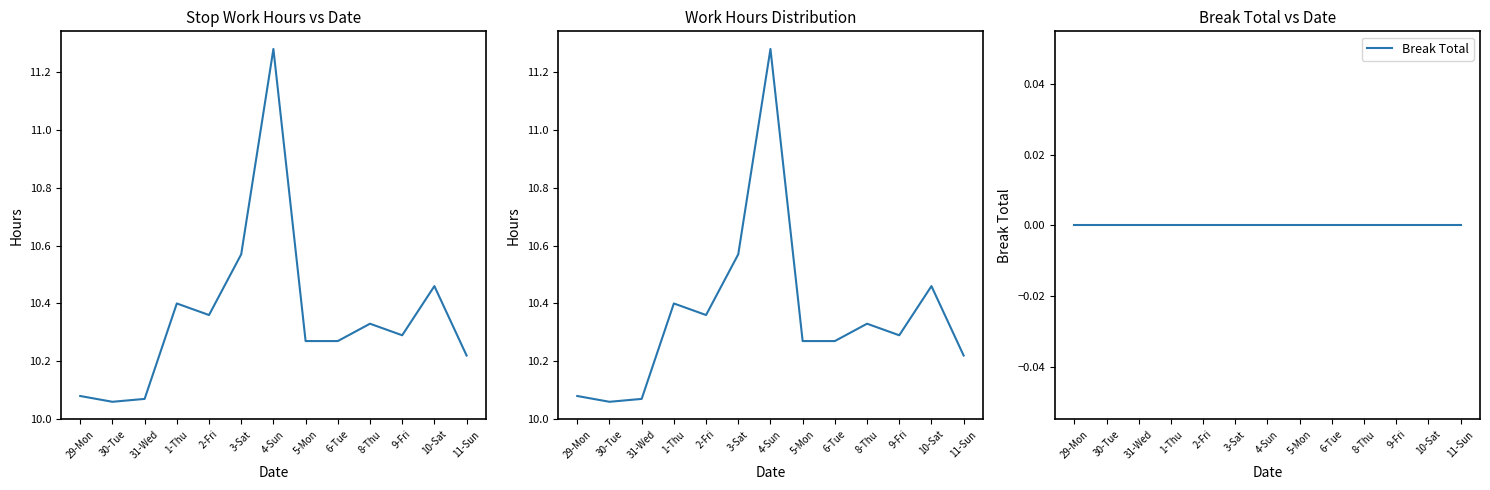

At which label does Break Total reach its peak?

29-Mon